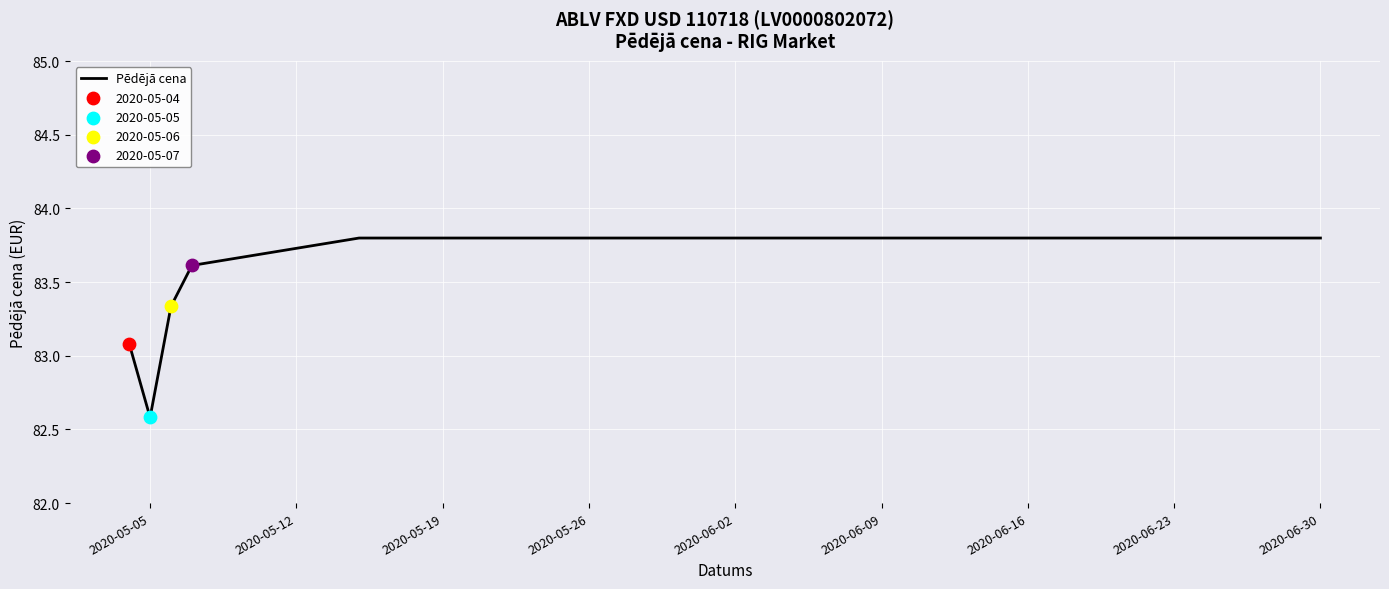

What is the minimum value shown in the chart?

82.6